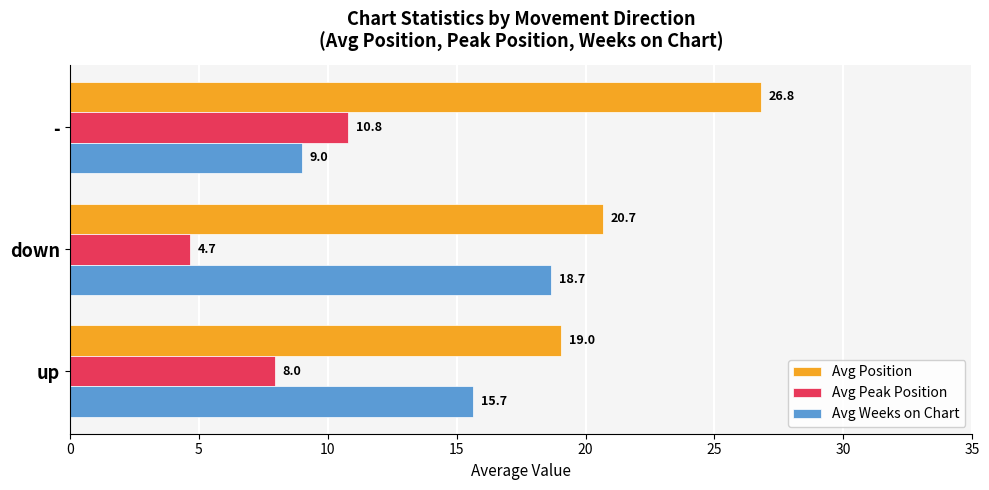

What is the sum of the Avg Position values at down and -?

47.5